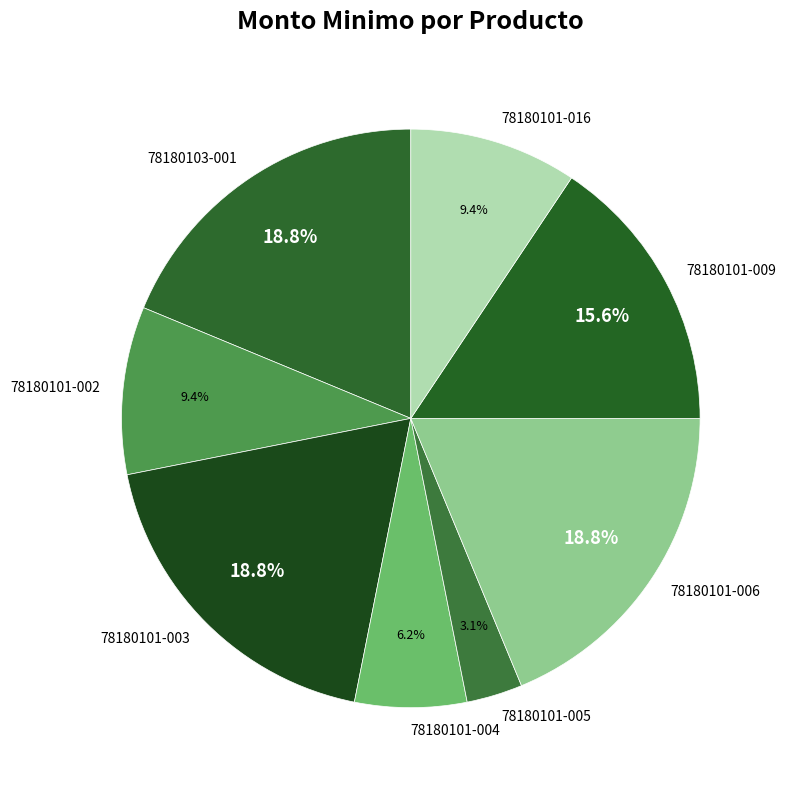

What is the ratio of the value at 78180101-005 to the value at 78180101-004?

0.5